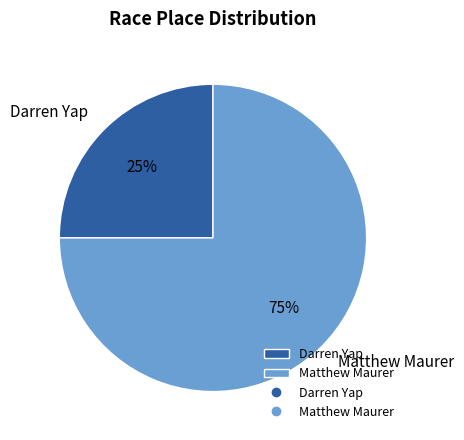

Which has a higher value, Darren Yap or Matthew Maurer?

Matthew Maurer